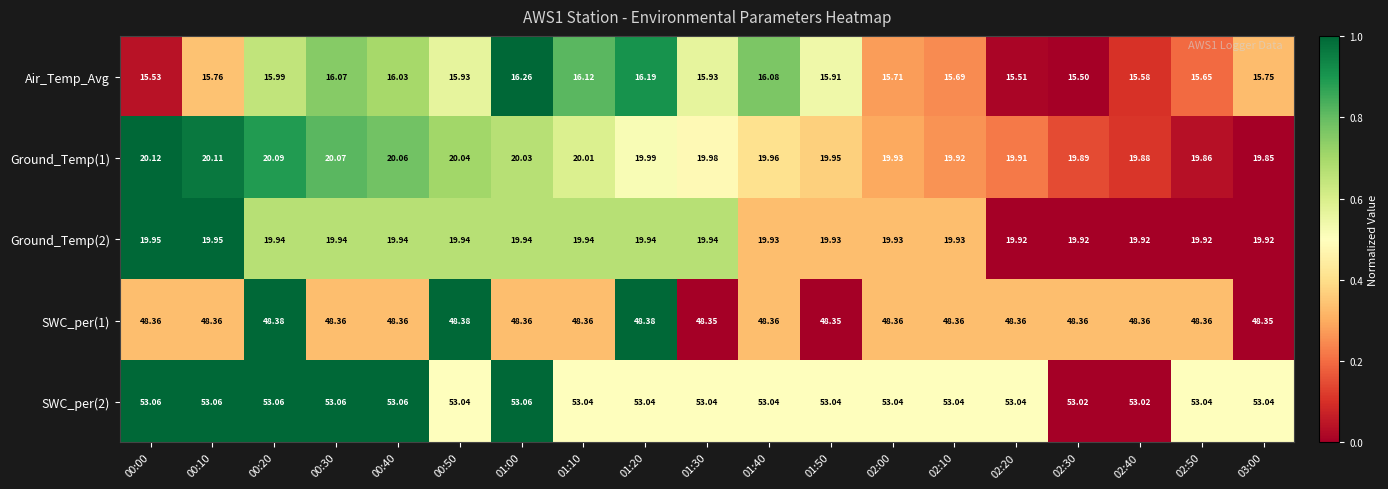

At which category is the sum across all series the highest?

01:00